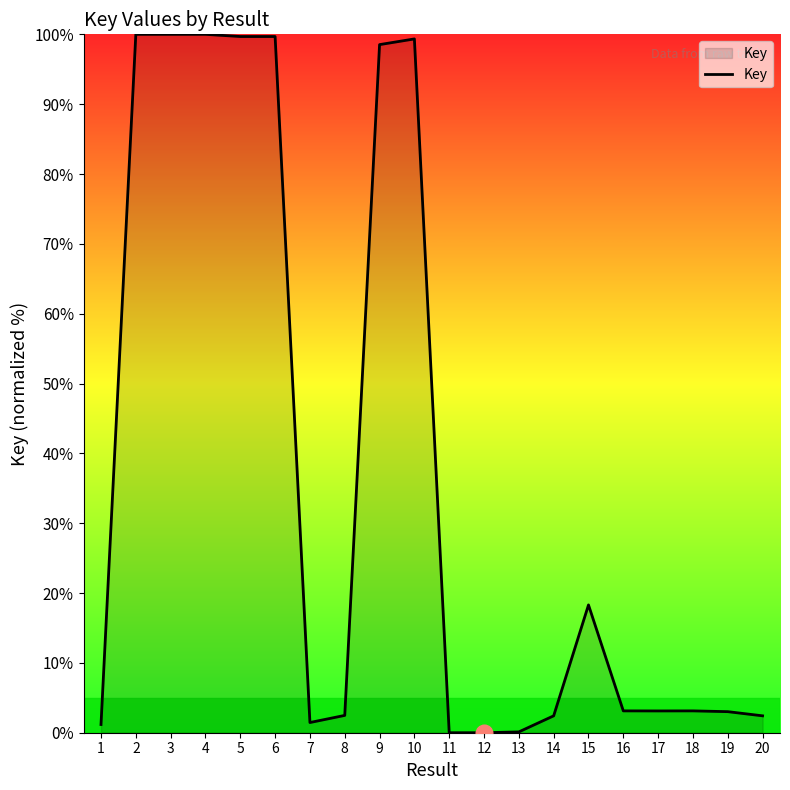

At which label is the value closest to 50?

15